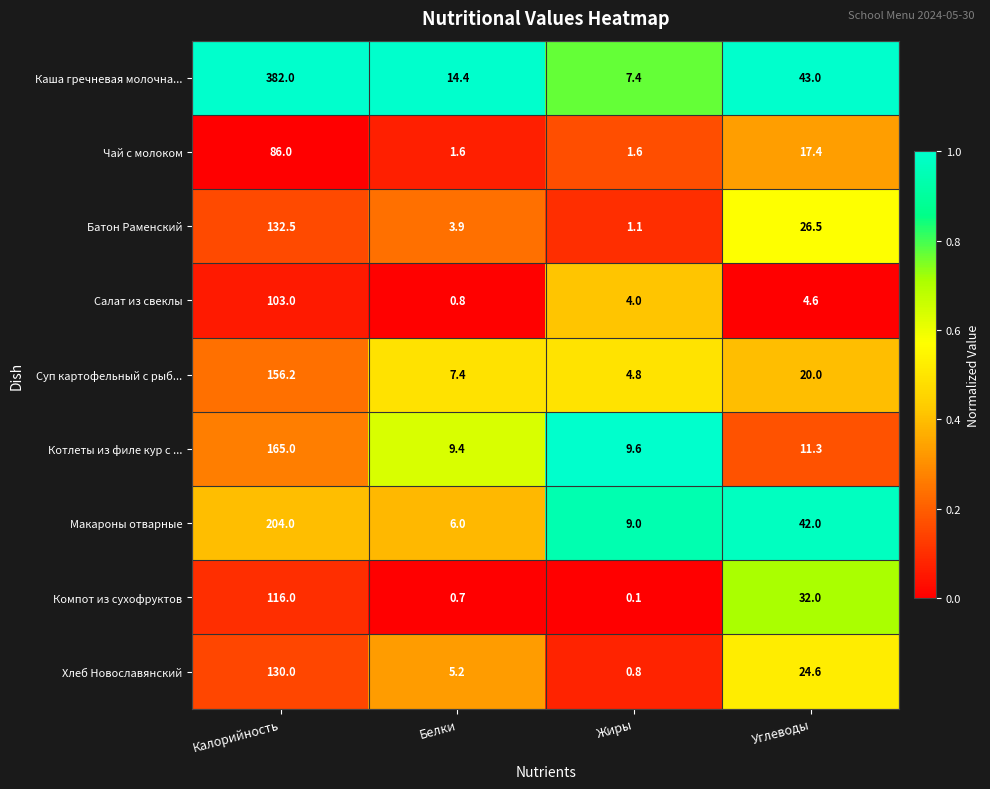

What is the difference between the highest and lowest values at Белки?

13.7